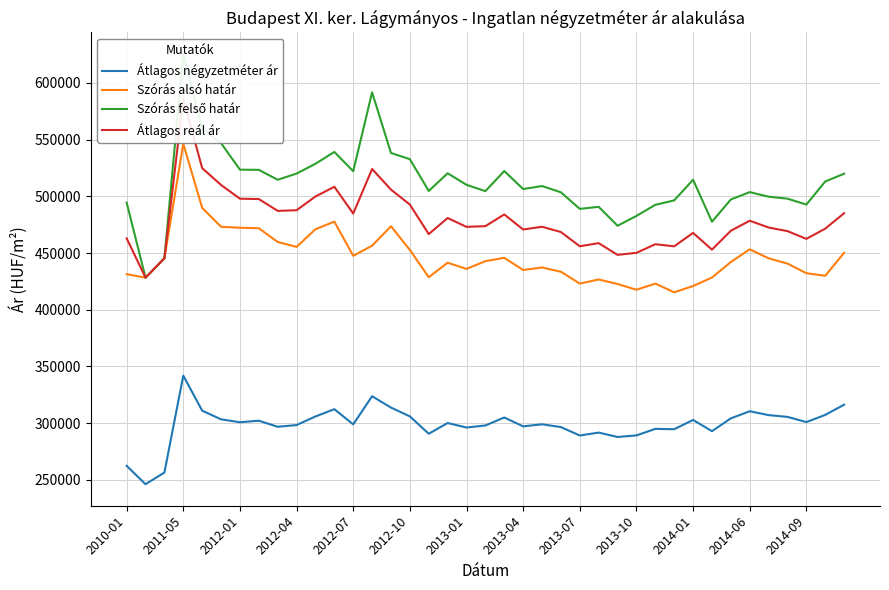

What is the approximate value of Szórás alsó határ at 29, to the nearest 10?

415390